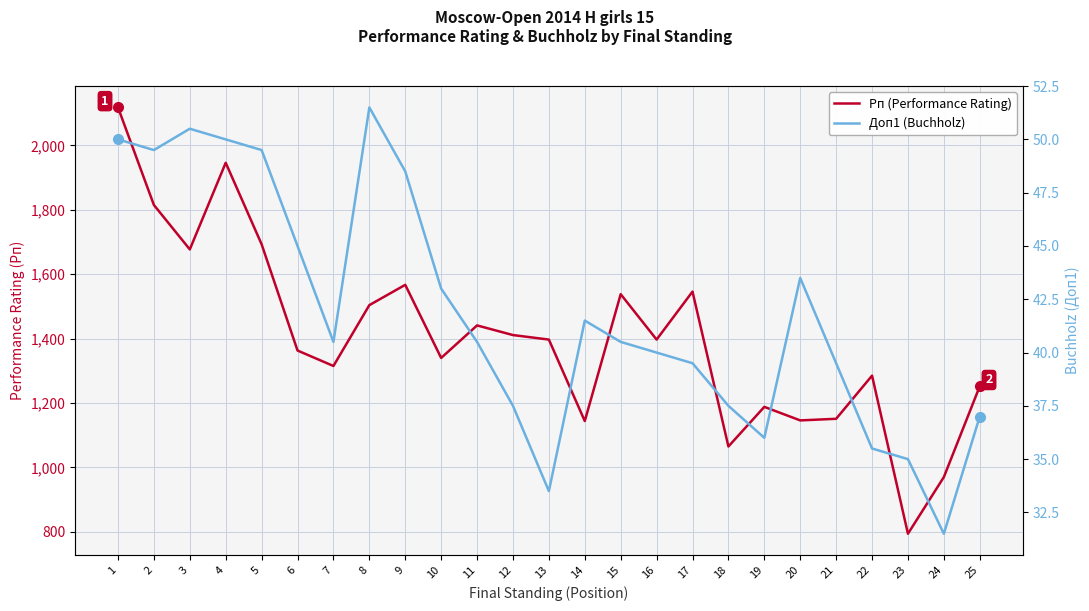

Which category has the lowest value across all series?

24